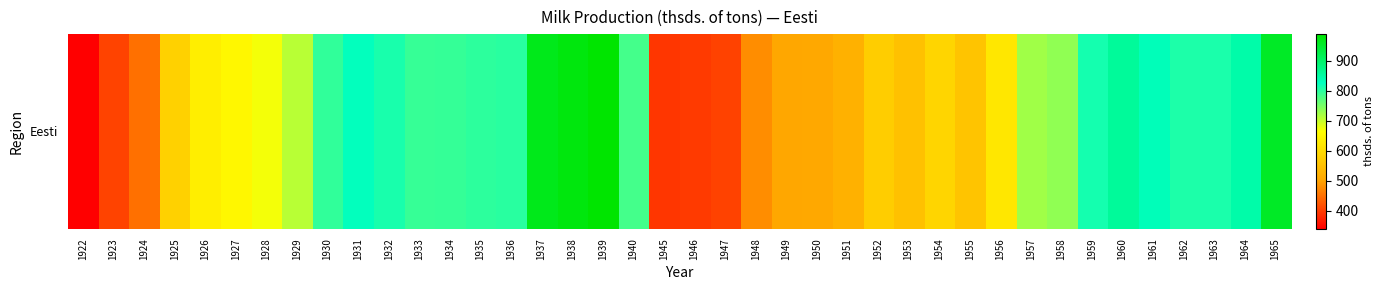

Is it true that the value at 1956 is 621.6?

True